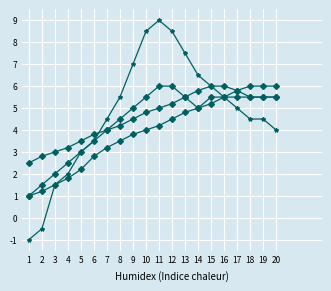

Reading left to right, list all the values displayed in this chart.

col_13: -1.0	-0.5	1.5	2.0	3.0	3.5	4.5	5.5	7.0	8.5	9.0	8.5	7.5	6.5	6.0	5.5	5.0	4.5	4.5	4.0
col_5: 1.0	1.5	2.0	2.5	3.0	3.5	4.0	4.5	5.0	5.5	6.0	6.0	5.5	5.0	5.5	5.5	5.5	5.5	5.5	5.5
col_6: 1.0	1.2	1.5	1.8	2.2	2.8	3.2	3.5	3.8	4.0	4.2	4.5	4.8	5.0	5.2	5.5	5.8	6.0	6.0	6.0
col_25: 2.5	2.8	3.0	3.2	3.5	3.8	4.0	4.2	4.5	4.8	5.0	5.2	5.5	5.8	6.0	6.0	5.8	5.5	5.5	5.5